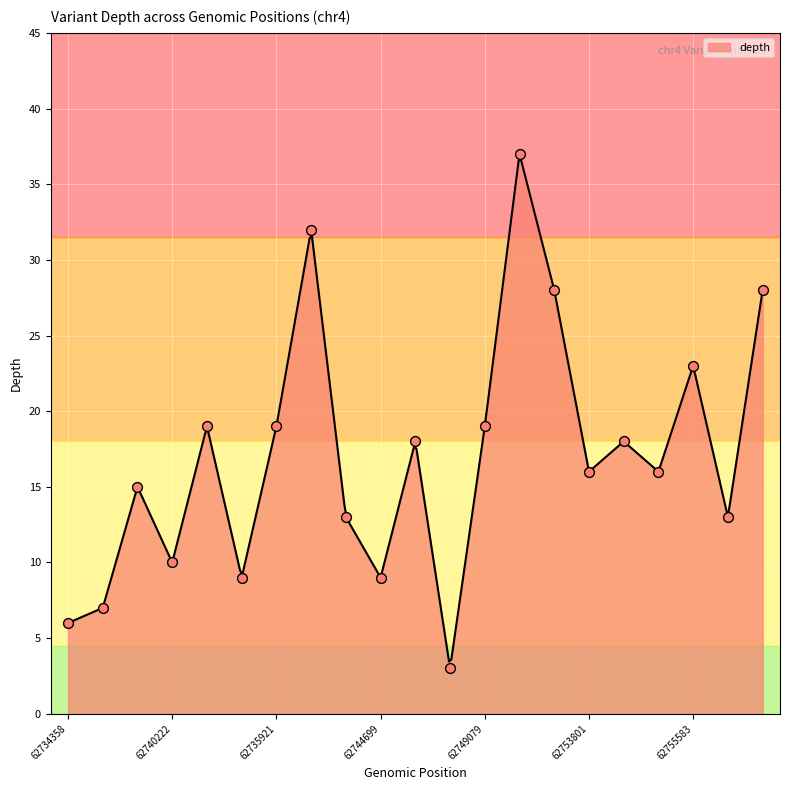

What is the ratio of the value at 62734358 to the value at 62749079?

0.3